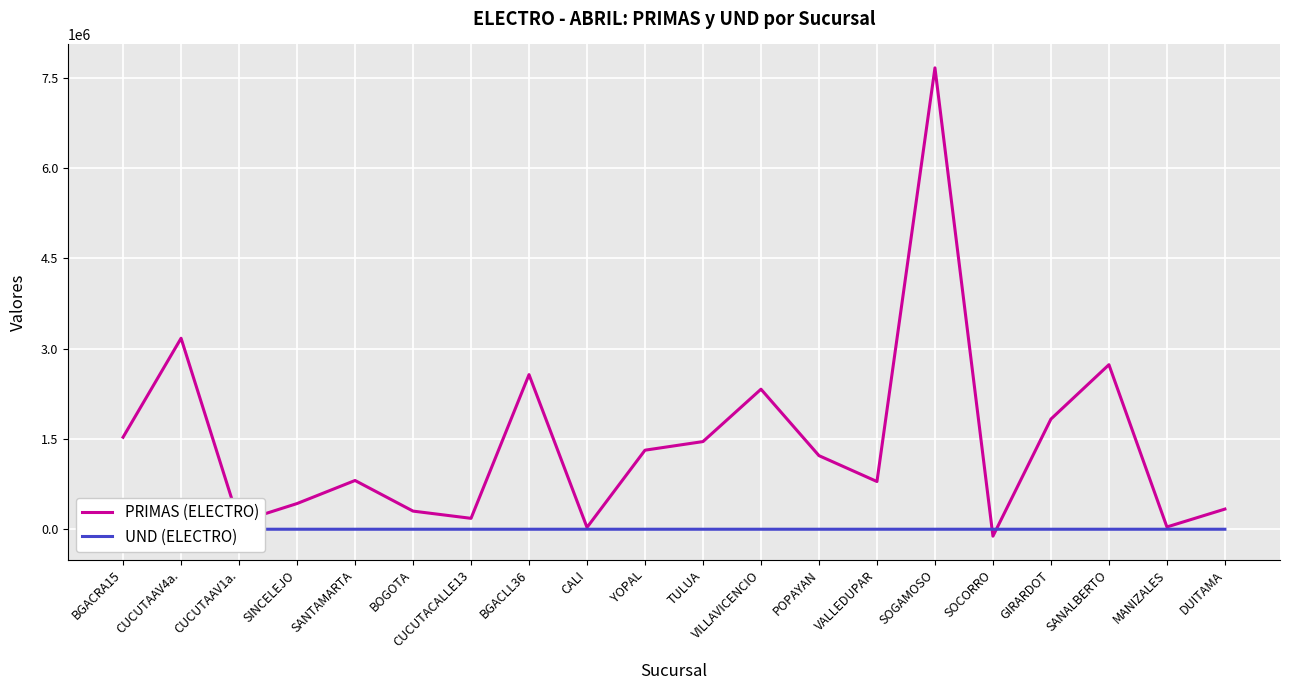

At which label does PRIMAS (ELECTRO) reach its minimum?

SOCORRO